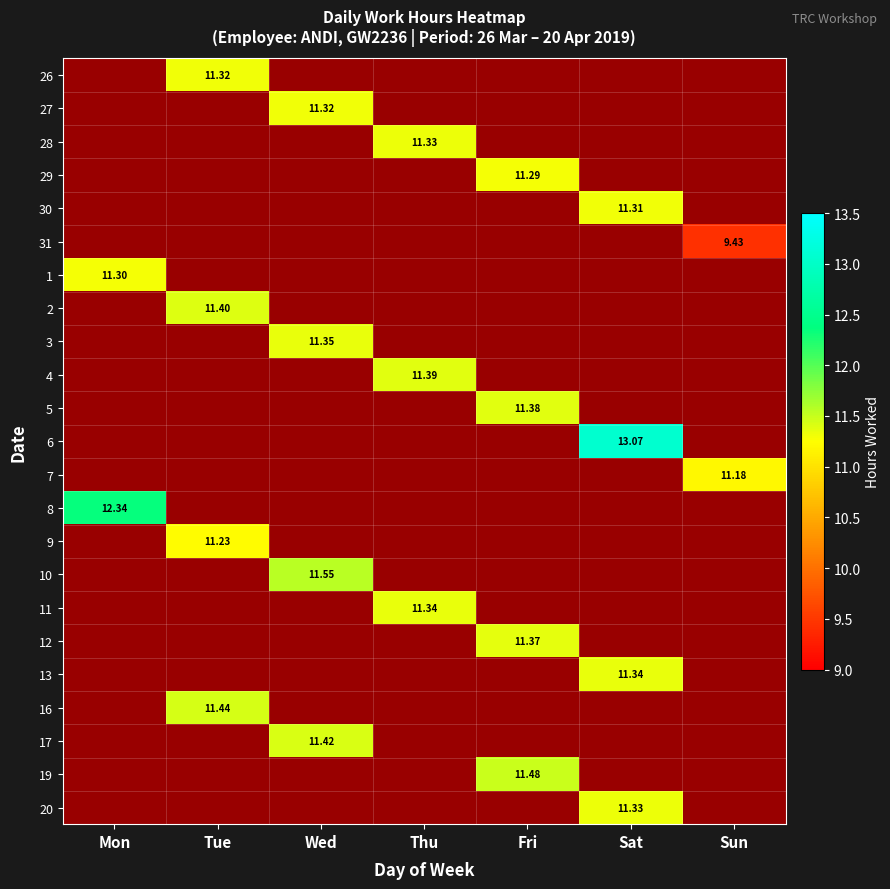

How many series are shown in this chart?

20